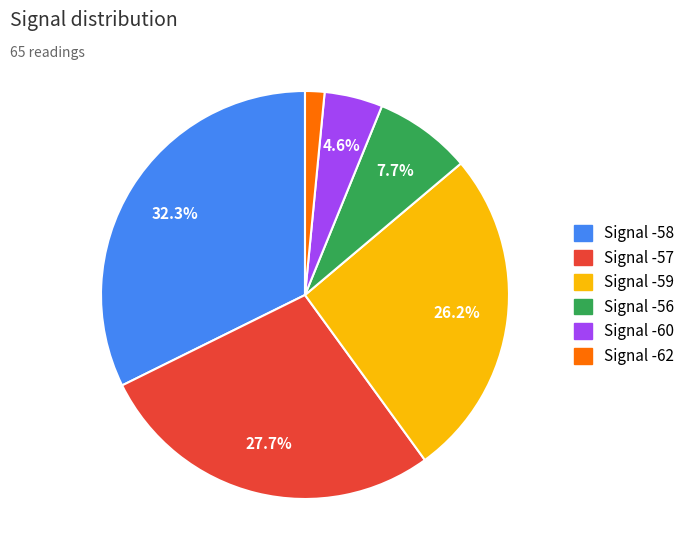

To the nearest percent, what portion does Signal -59 represent?

26%